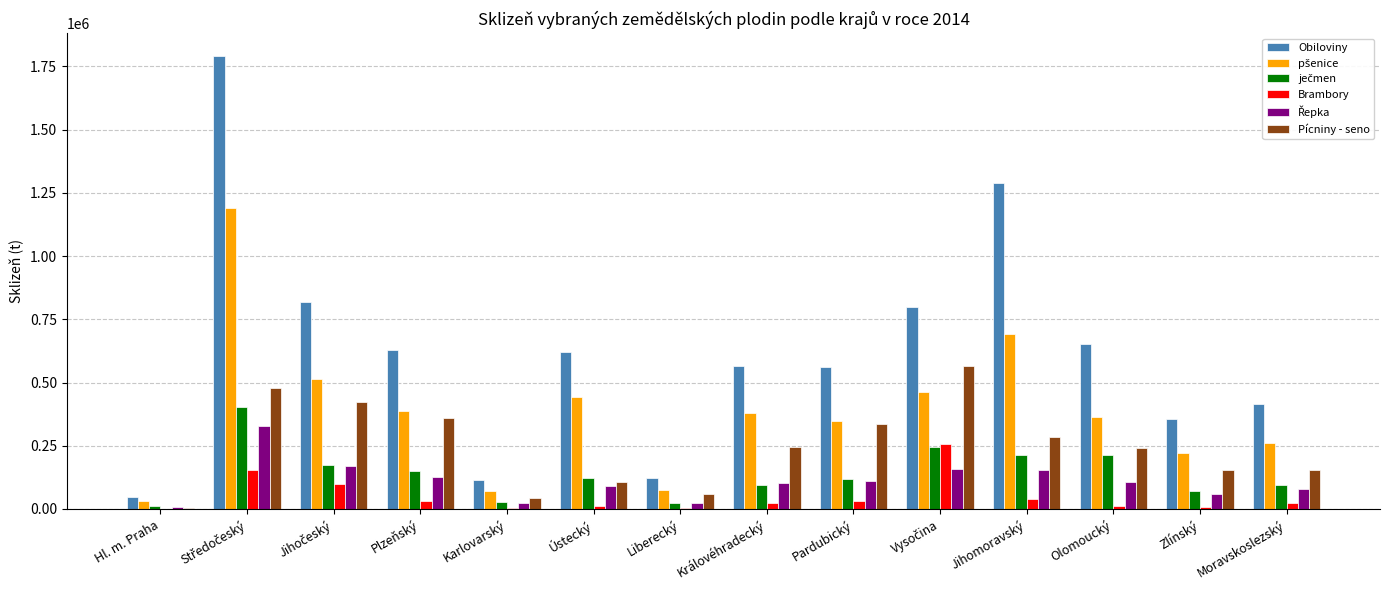

Which series has the largest total across all categories?

Obiloviny